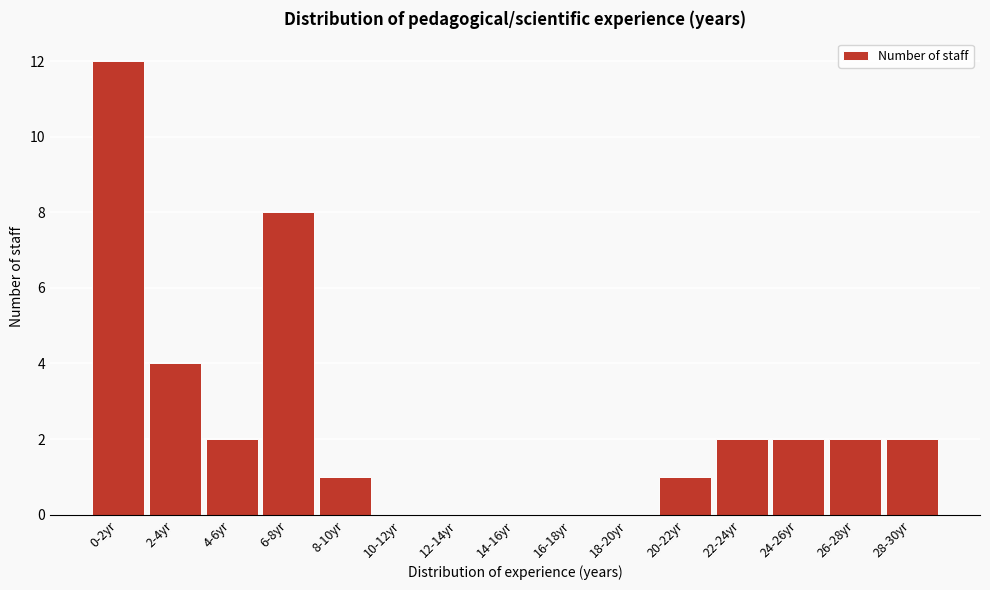

Reading left to right, what are all the values shown in this chart?

0-2yr=12	2-4yr=4	4-6yr=2	6-8yr=8	8-10yr=1	10-12yr=0	12-14yr=0	14-16yr=0	16-18yr=0	18-20yr=0	20-22yr=1	22-24yr=2	24-26yr=2	26-28yr=2	28-30yr=2